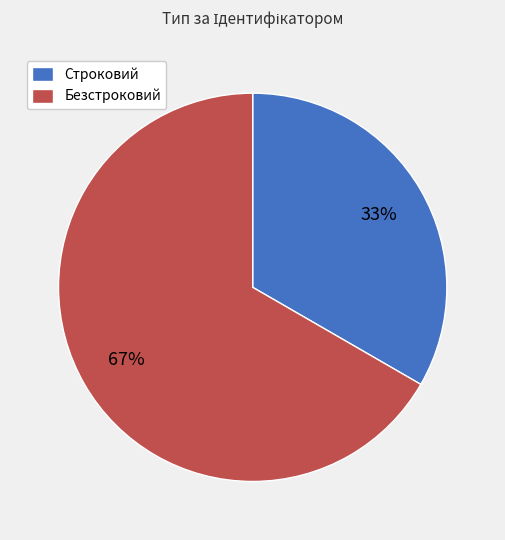

Is the sum of Строковий and Безстроковий greater than half?

Yes